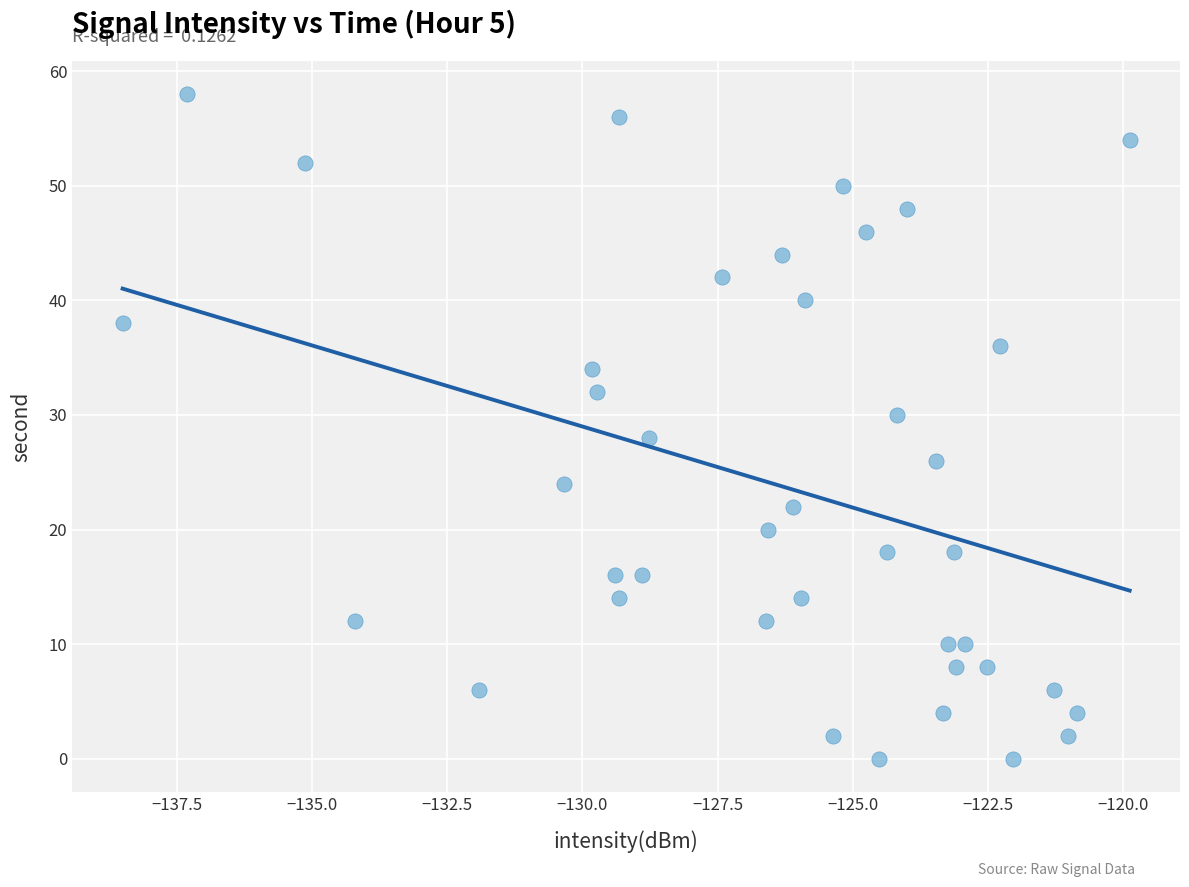

What is the range of Y values (max minus min)?

58